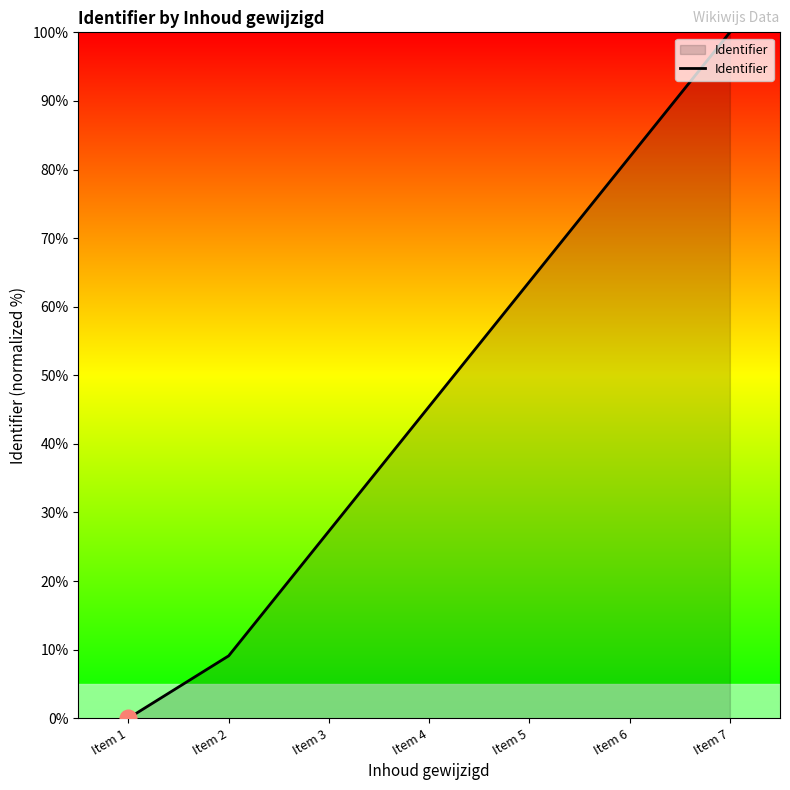

Is it true that the value at Item 3 is 35.7?

False